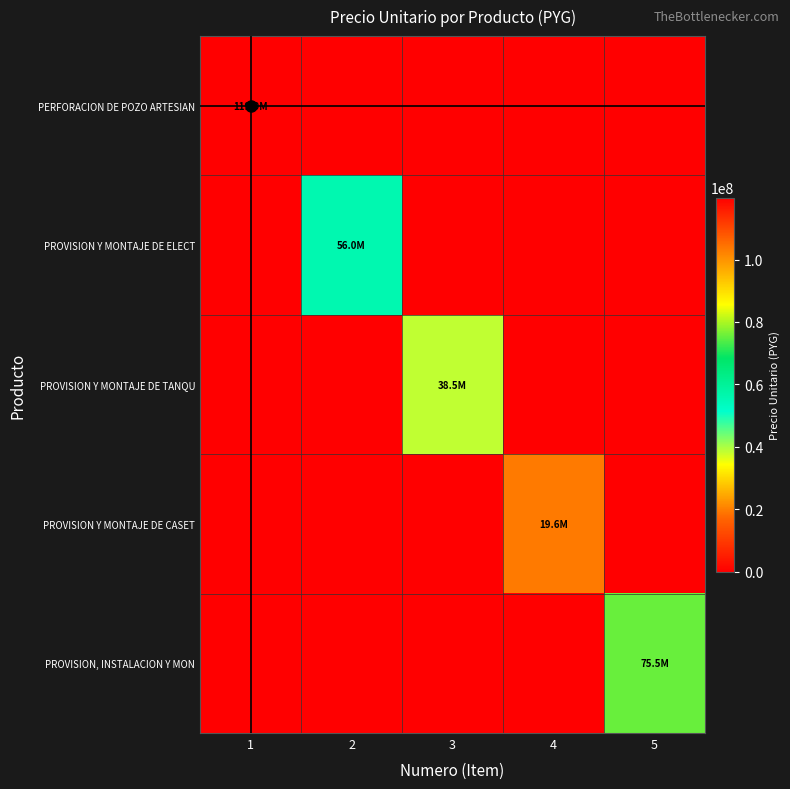

Reading left to right, transcribe all the data shown in this chart.

PERFORACION DE POZO ARTESIAN: 1=119878000	2=0	3=0	4=0	5=0
PROVISION Y MONTAJE DE ELECT: 1=0	2=55962500	3=0	4=0	5=0
PROVISION Y MONTAJE DE TANQU: 1=0	2=0	3=38500000	4=0	5=0
PROVISION Y MONTAJE DE CASET: 1=0	2=0	3=0	4=19578235	5=0
PROVISION, INSTALACION Y MON: 1=0	2=0	3=0	4=0	5=75487500